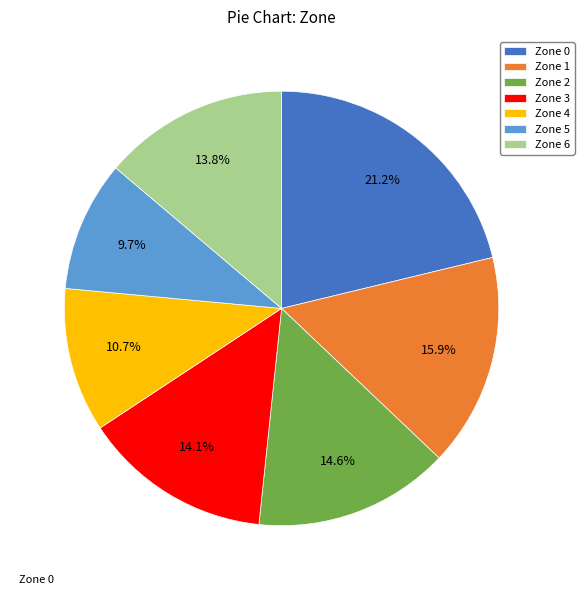

Which category has the smallest portion of the pie?

Zone 5